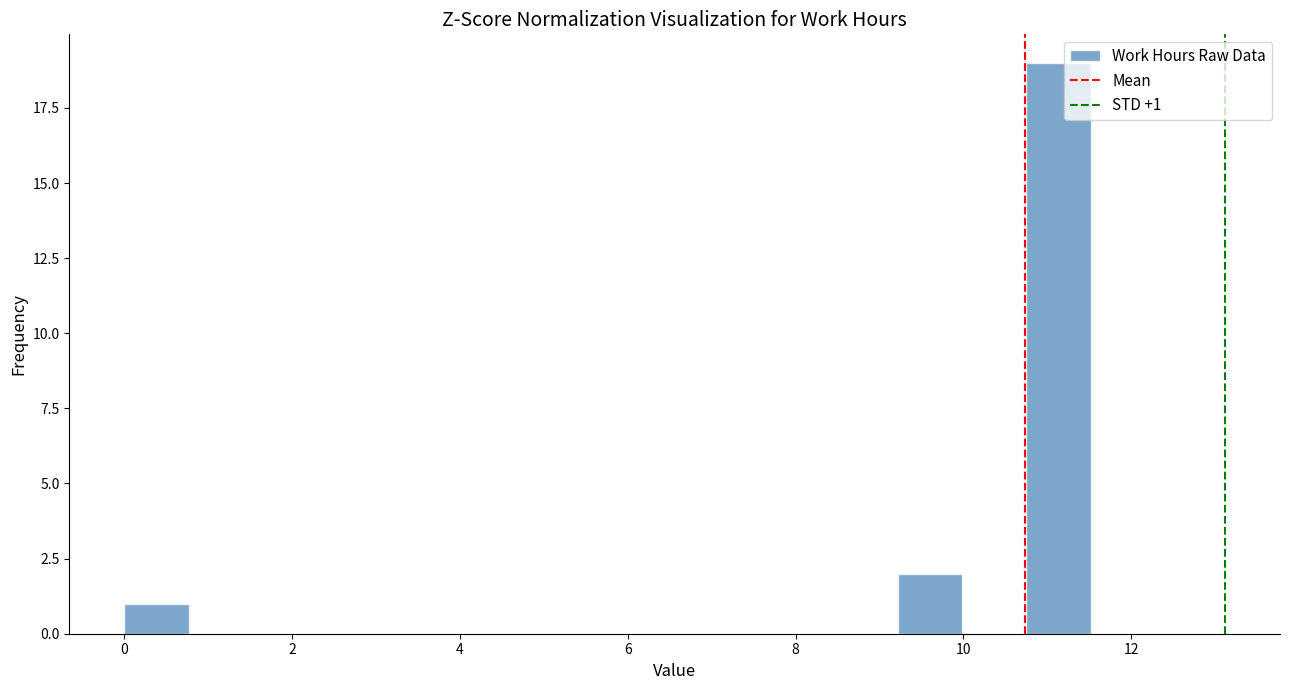

Read against the x-axis, roughly where is the centre of the tallest bar?

11.2